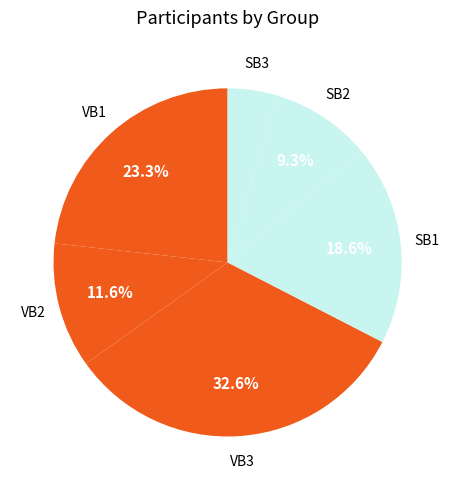

Which category has the biggest portion of the pie?

VB3